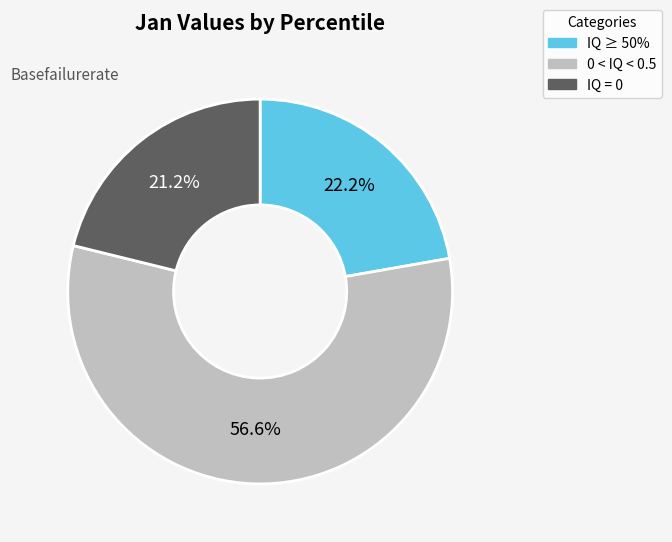

Which has a higher value, 0 < IQ < 0.5 or IQ = 0?

0 < IQ < 0.5